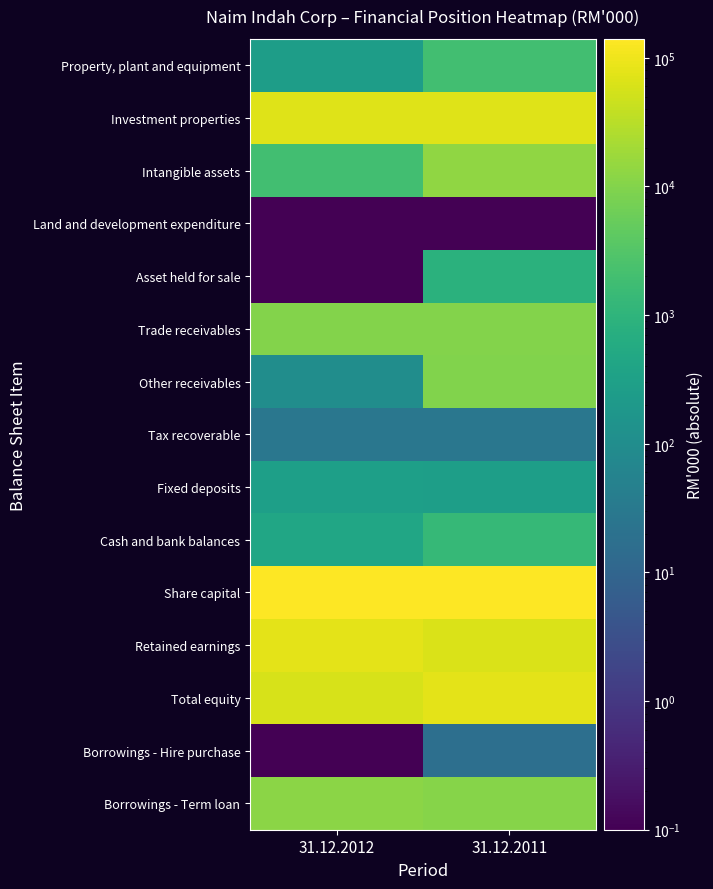

What is the difference between the highest and lowest values at 31.12.2011?

140406.9